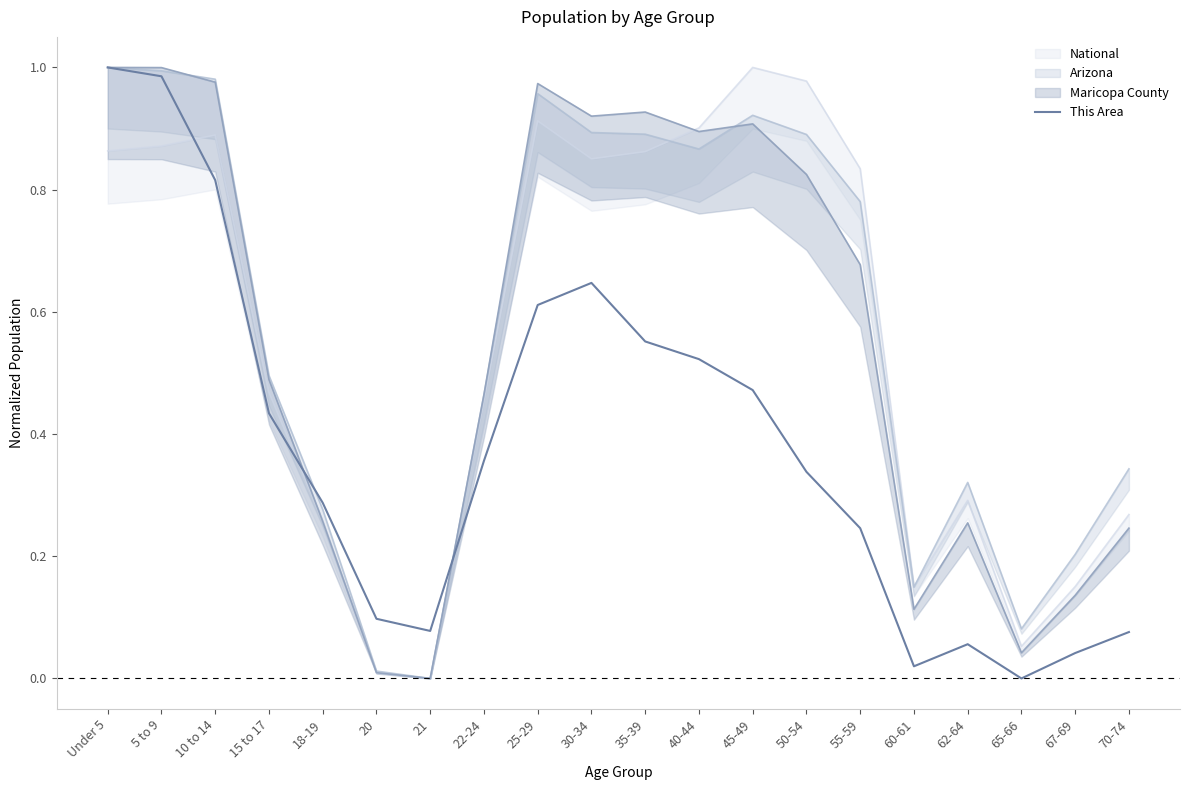

What value does the data have at 35-39?

0.6